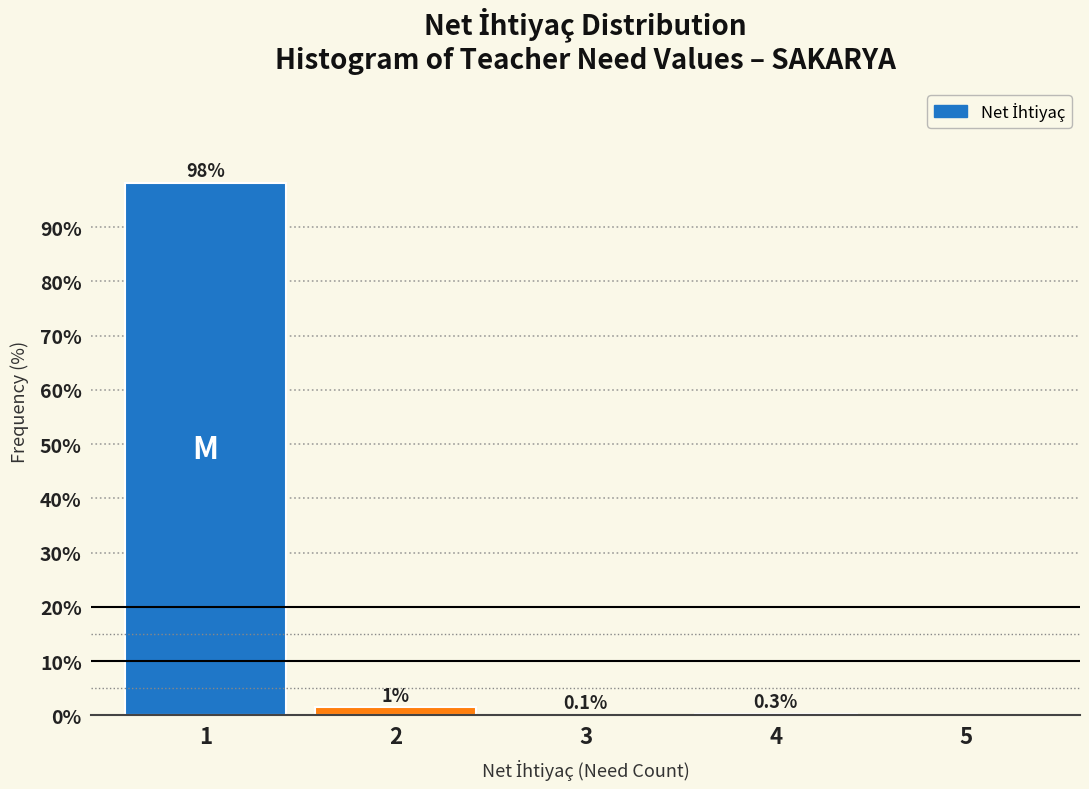

The value at 1 is 98.2. True or false?

True